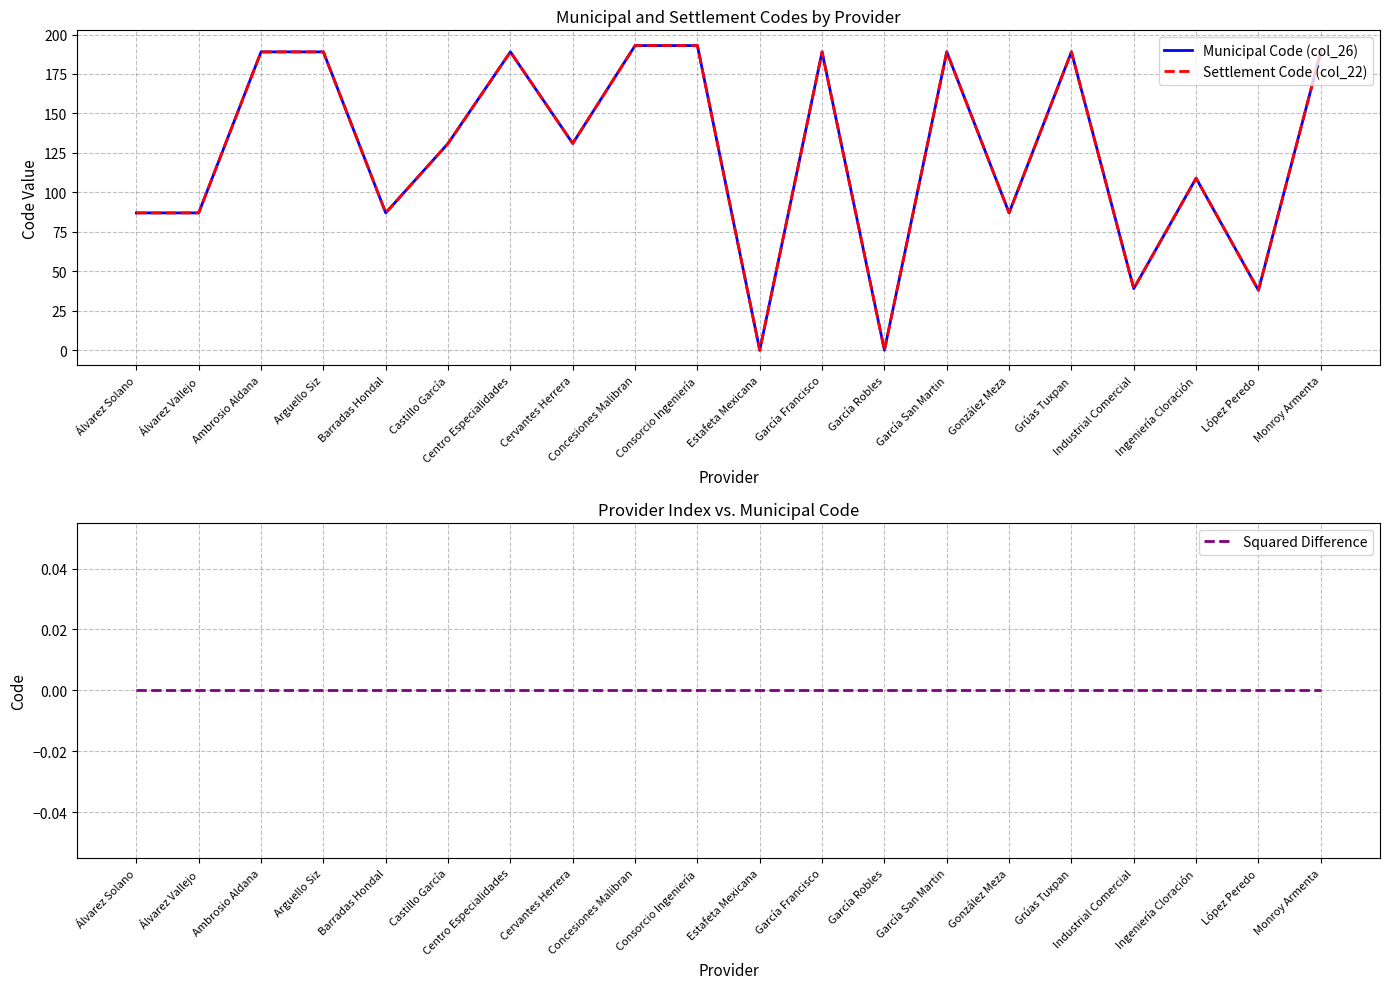

In Municipal Code (col_26), how many points are higher than both neighbors (excluding endpoints)?

5